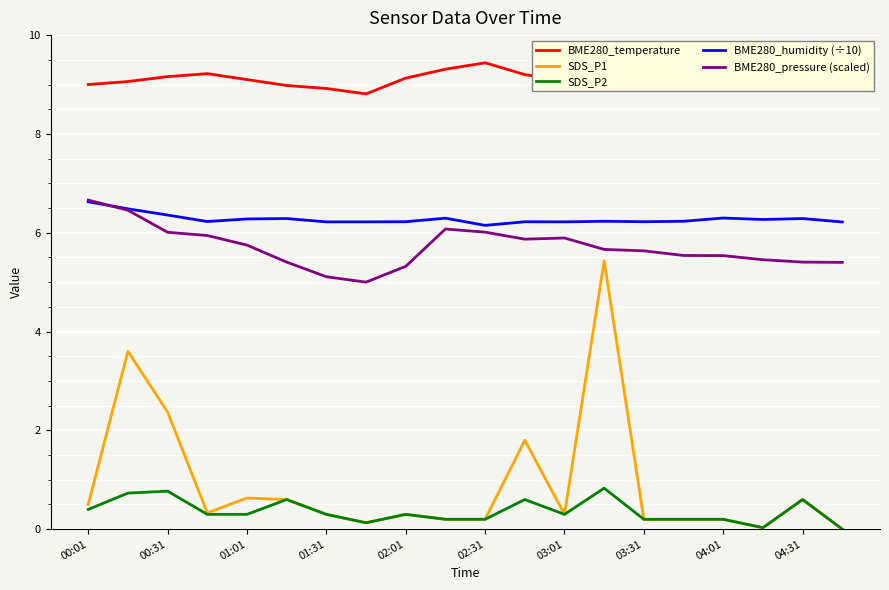

Does the chart have visible grid lines?

Yes